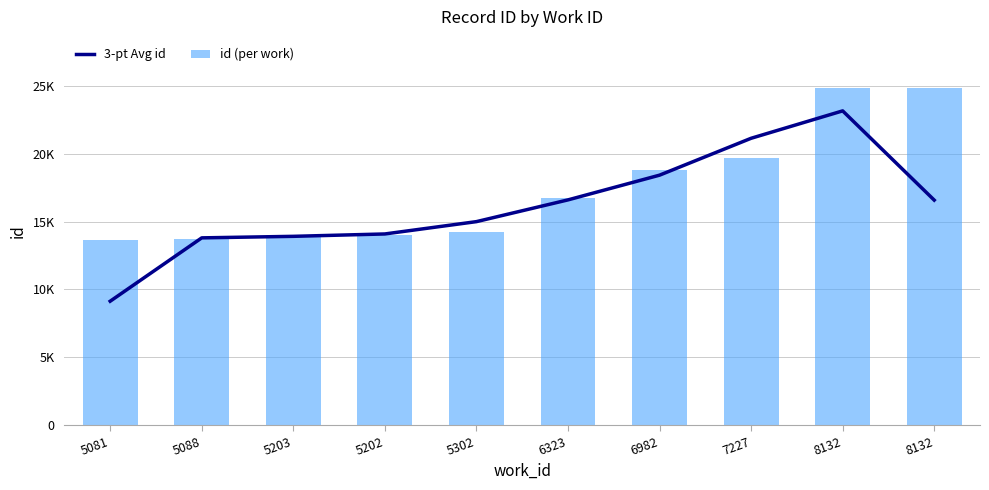

At how many categories does at least one series exceed 11069?

10